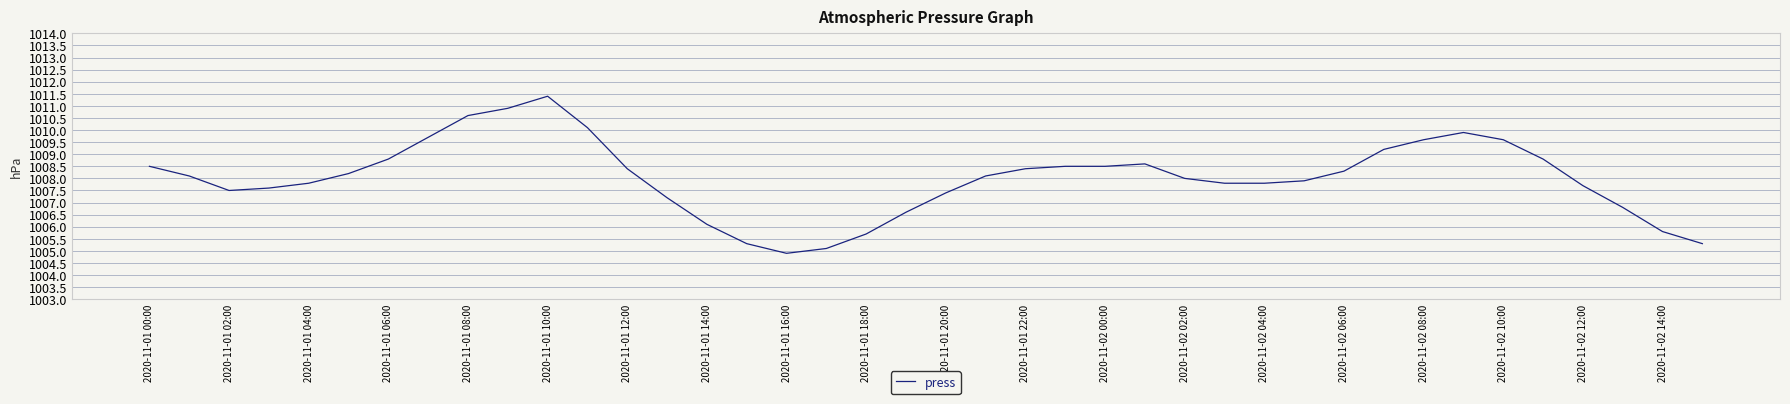

What is the smallest value displayed?

1004.9